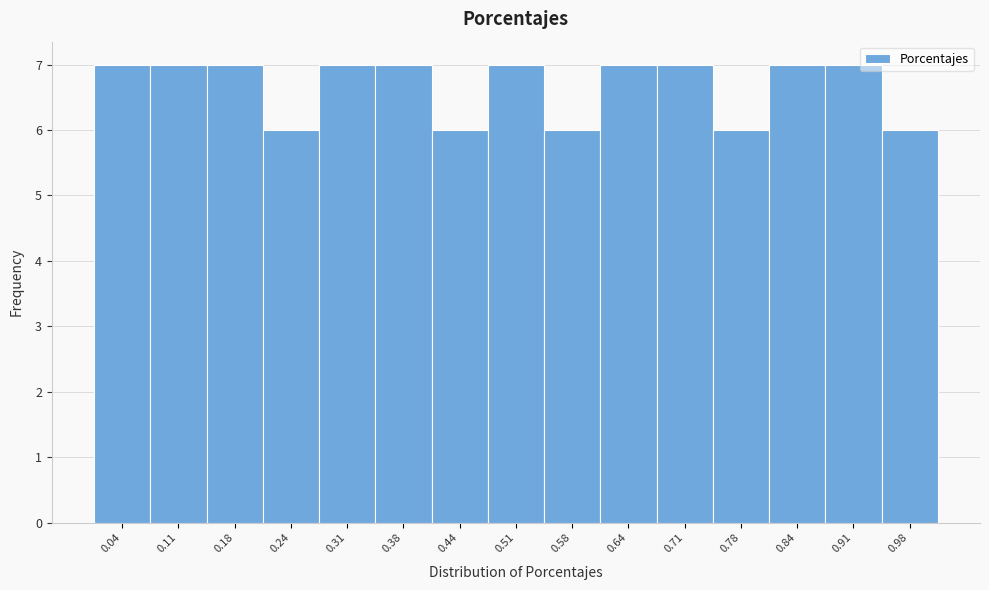

Reading left to right, list every bar in this chart as the range it spans on the x-axis followed by its height. Neither the bar edges nor the heights are printed on the chart, so give them approximately, as read against the axes.

0.01 to 0.08: 7
0.08 to 0.14: 7
0.14 to 0.21: 7
0.21 to 0.28: 6
0.28 to 0.34: 7
0.34 to 0.41: 7
0.41 to 0.48: 6
0.48 to 0.54: 7
0.54 to 0.61: 6
0.61 to 0.68: 7
0.68 to 0.74: 7
0.74 to 0.81: 6
0.81 to 0.88: 7
0.88 to 0.94: 7
0.94 to 1.01: 6